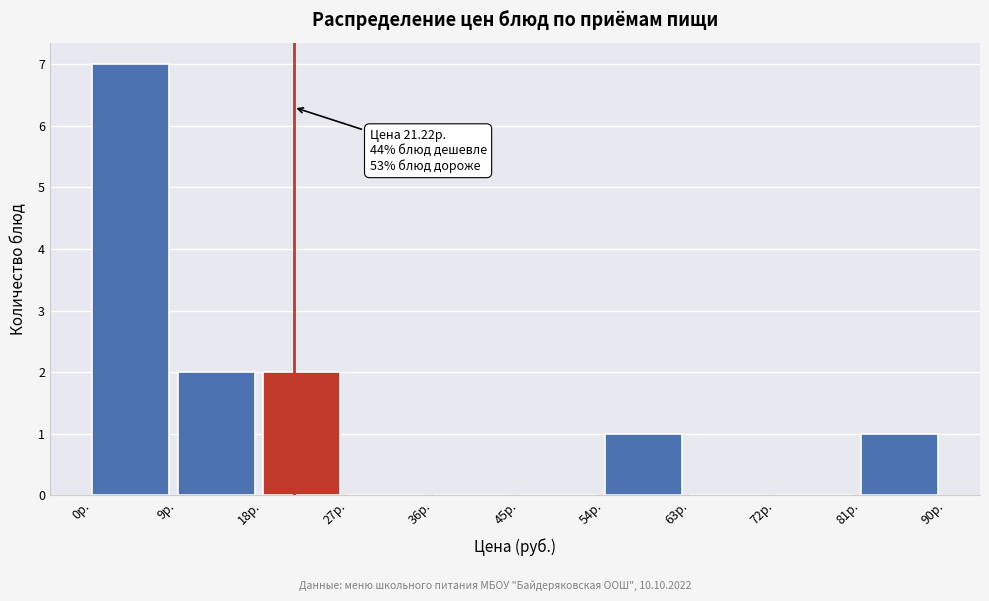

Which range on the x-axis has the tallest bar?

0 to 9